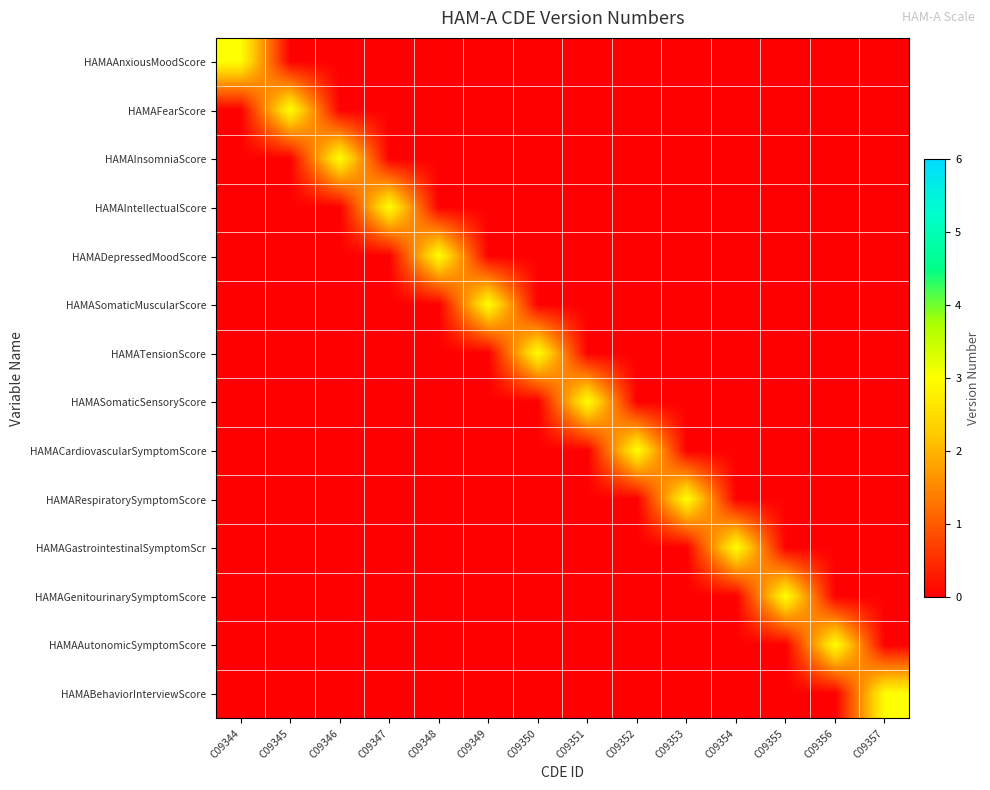

At which category is the sum across all series the highest?

C09344